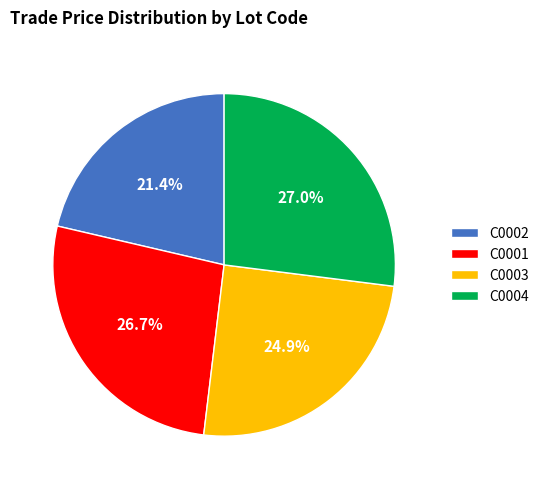

Which has a higher value, C0004 or C0003?

C0004